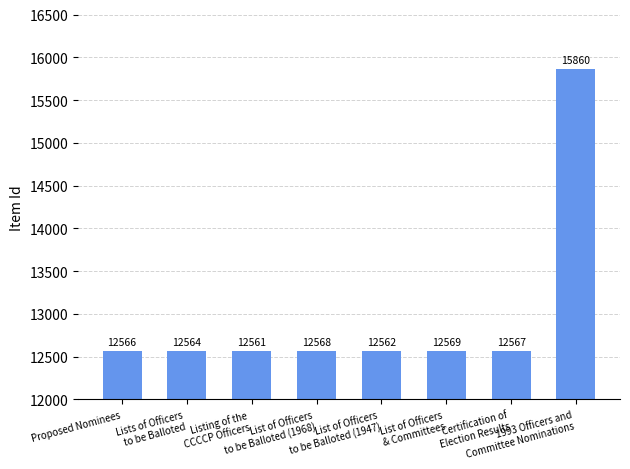

What is the difference between the values at Proposed Nominees and Listing of the
CCCCP Officers?

5